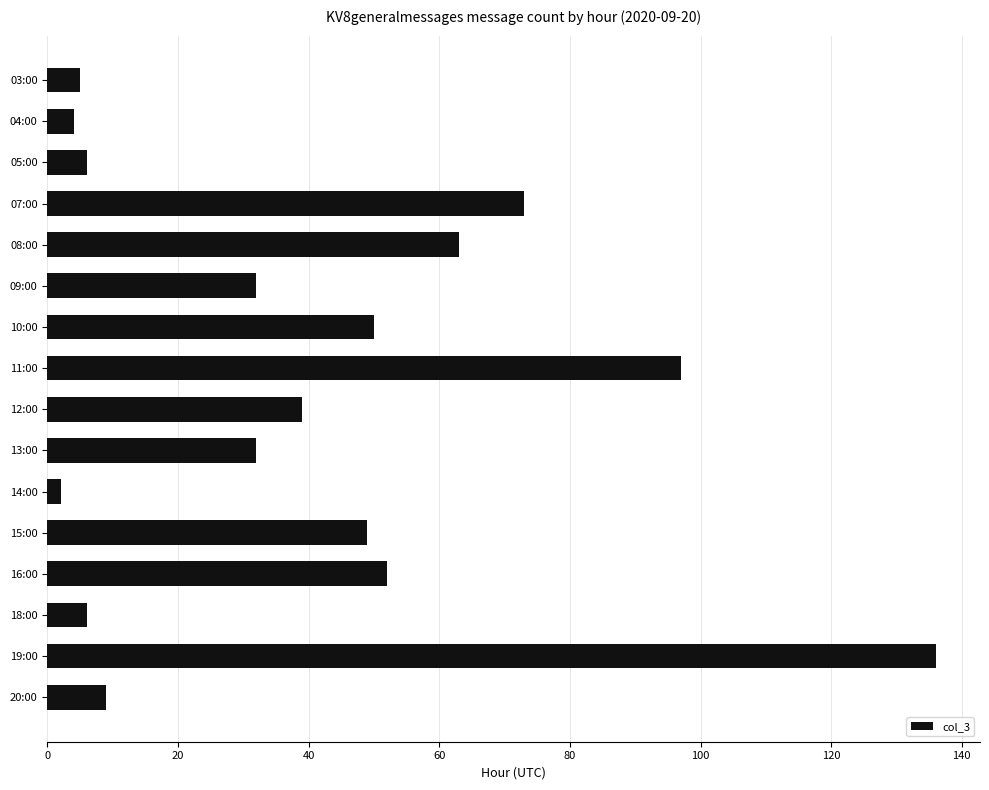

At which label is the value closest to 69?

07:00